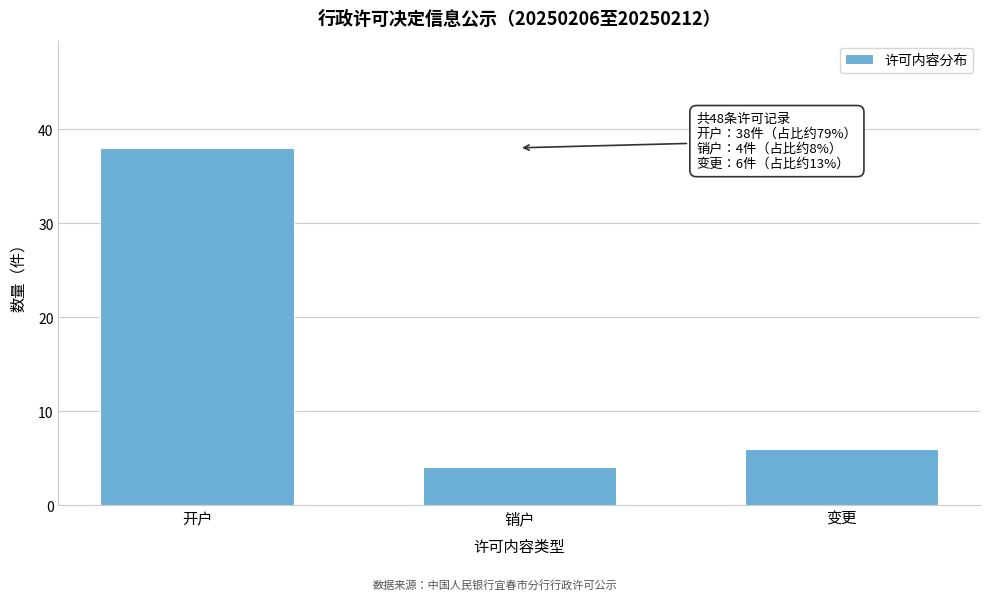

Reading left to right, what are all the values shown in this chart?

开户=38	销户=4	变更=6